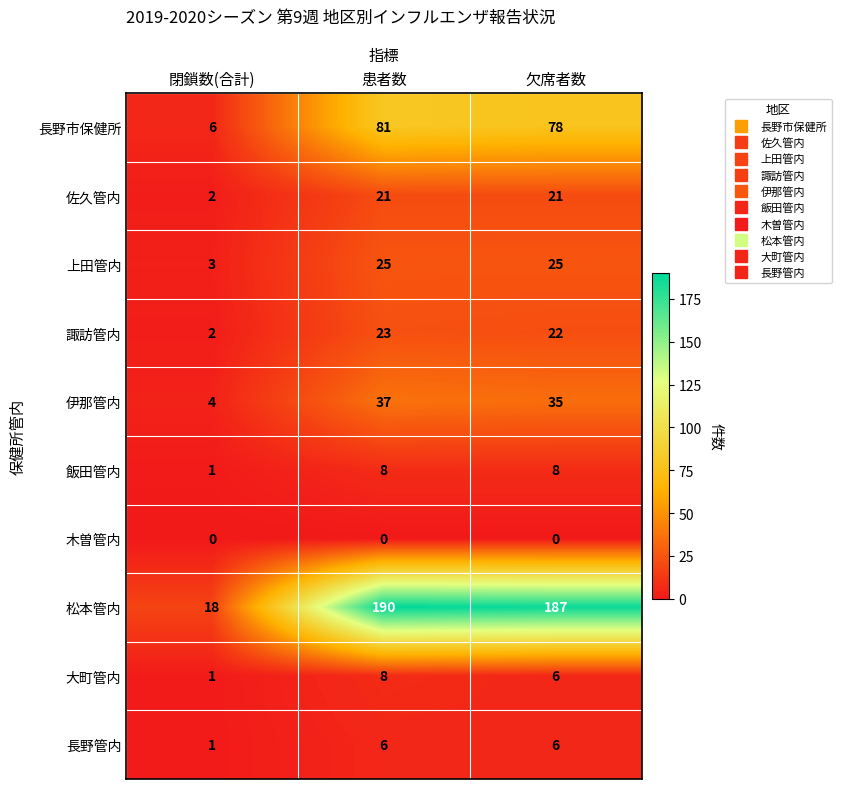

At which category is the sum across all series the highest?

患者数